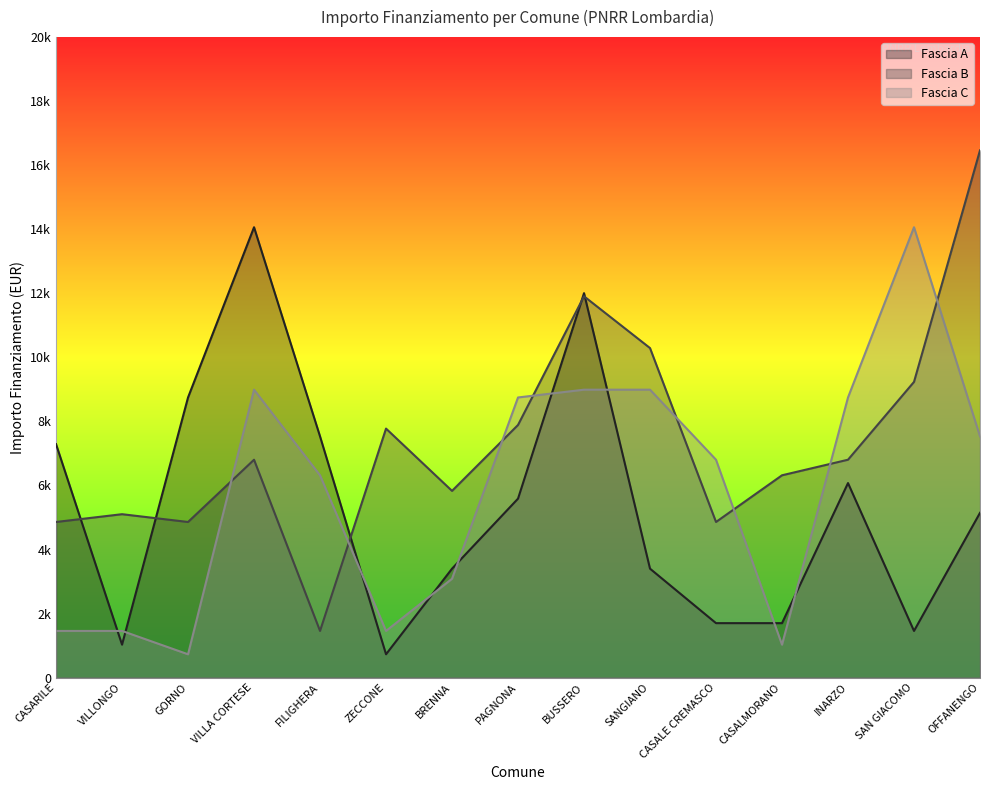

Rank the series by their average value, from lowest to highest.

Fascia A, Fascia C, Fascia B